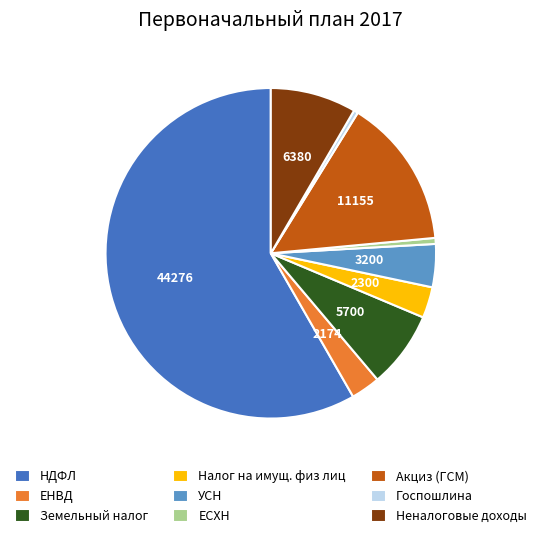

Between Налог на имущ. физ лиц and ЕСХН, which is larger?

Налог на имущ. физ лиц